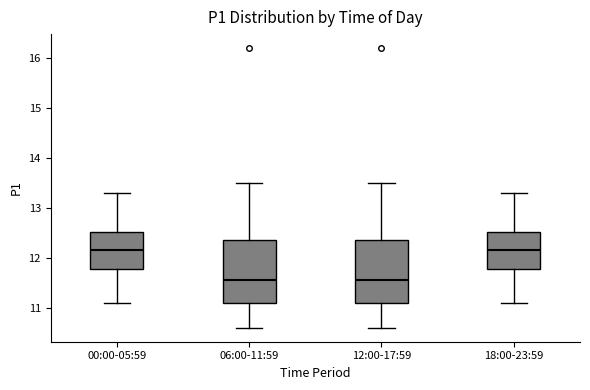

Reading left to right, transcribe this box plot: for each box, give where its median line is, the range the box spans, and where its two whiskers end, as read against the y-axis. The values are not printed on the chart, so give them approximately, as read against the axis.

00:00-05:59: median 12.2, box 11.8 to 12.5, whiskers 11.1 to 13.3
06:00-11:59: median 11.6, box 11.1 to 12.4, whiskers 10.6 to 13.5
12:00-17:59: median 11.6, box 11.1 to 12.4, whiskers 10.6 to 13.5
18:00-23:59: median 12.2, box 11.8 to 12.5, whiskers 11.1 to 13.3